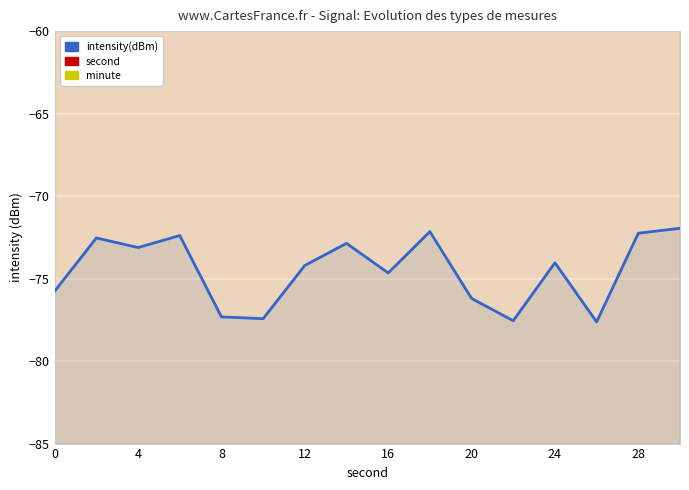

The value of intensity(dBm) at 28 is -105.9. True or false?

False